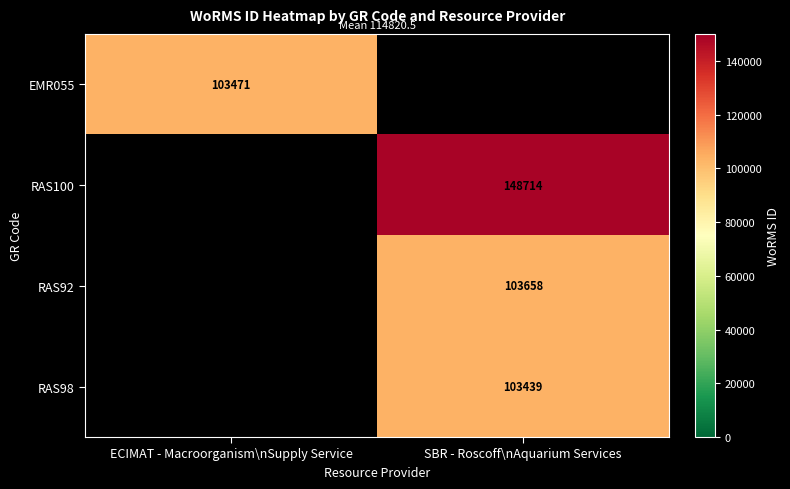

True or false: RAS100 has a value of 38368 at SBR - Roscoff\nAquarium Services.

False